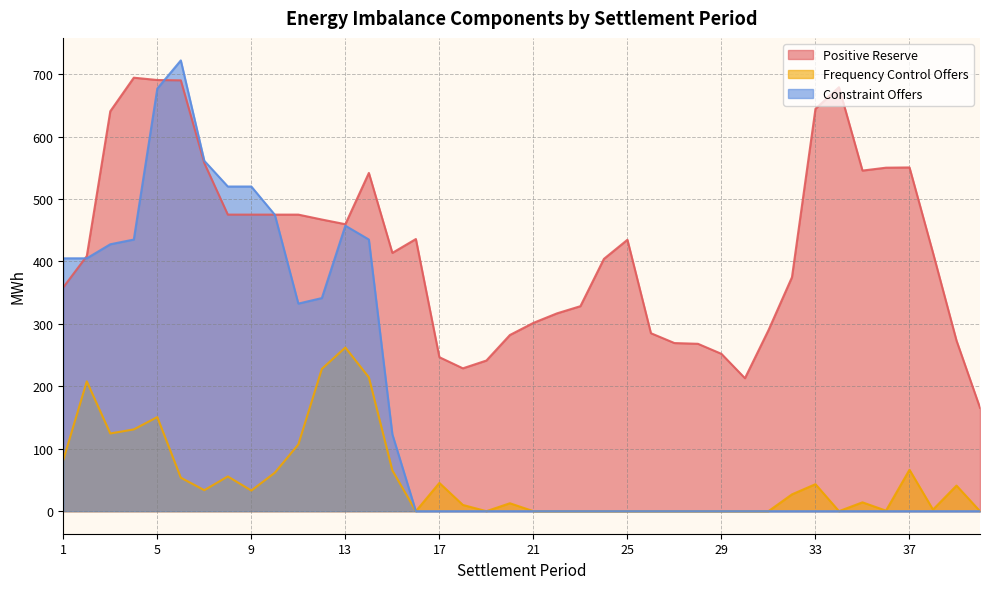

At which label is Frequency Control Offers closest to 131?

4